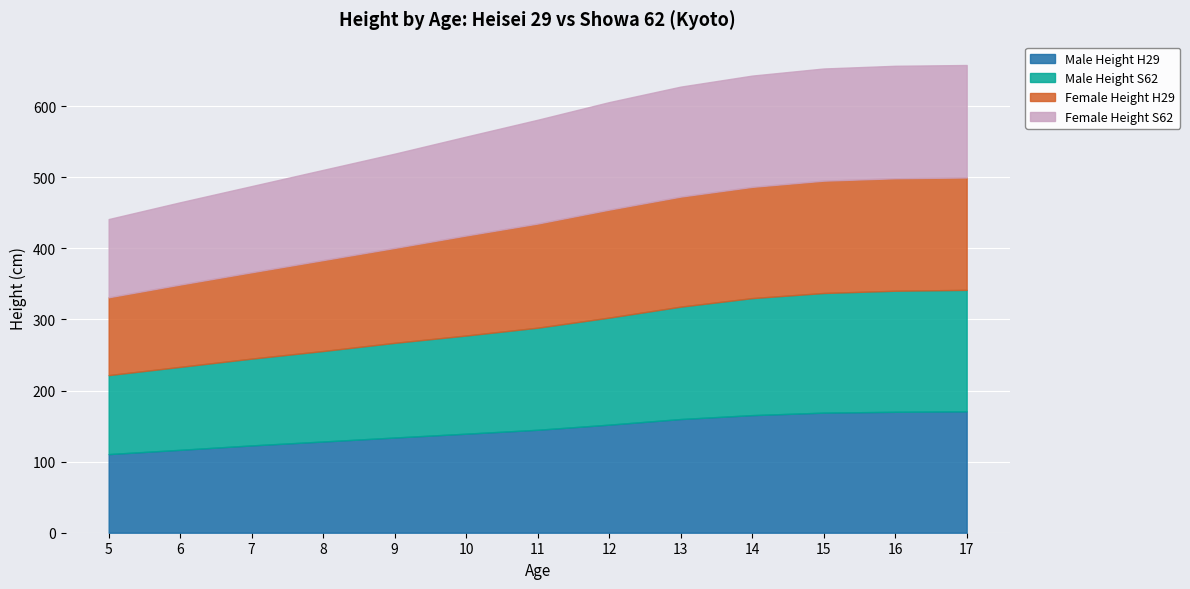

Where is Female Height H29 nearest to the value 133?

9